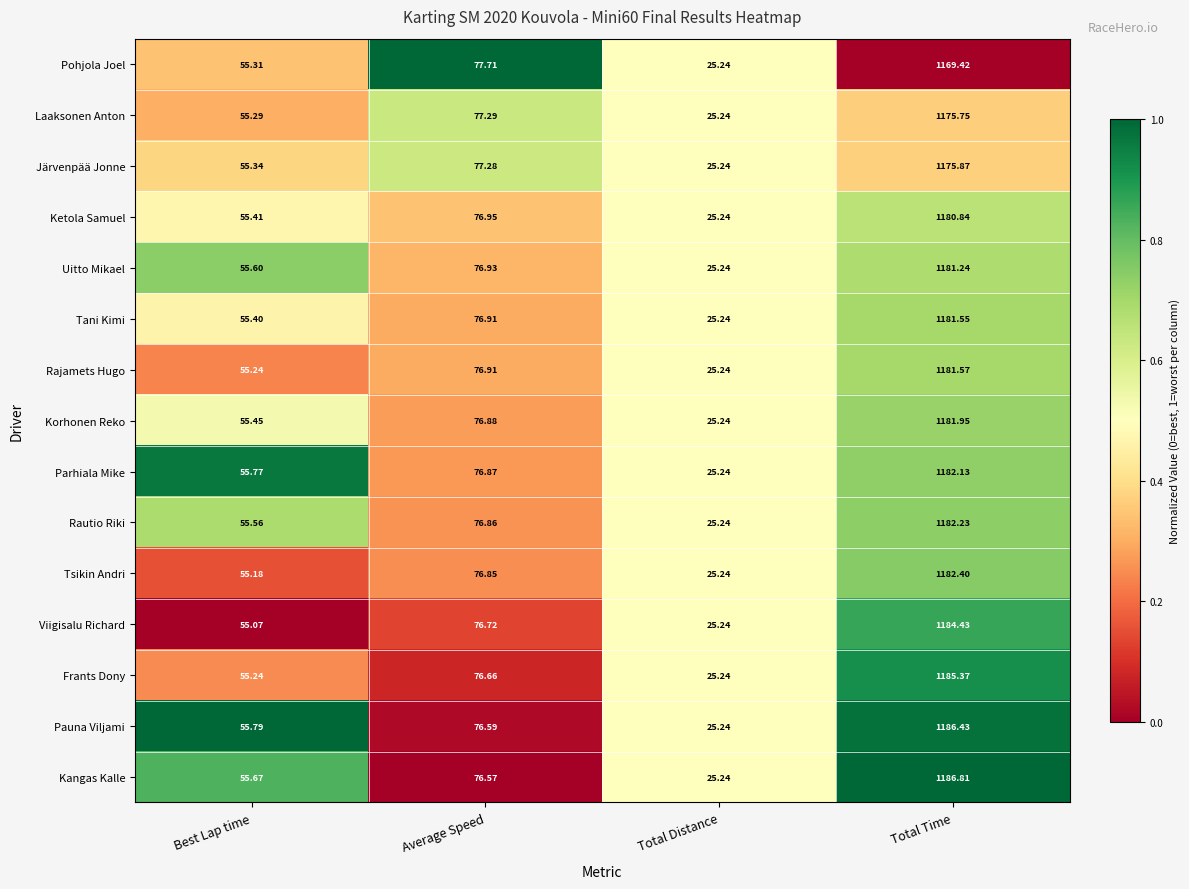

At which label is Kangas Kalle closest to 606?

Average Speed